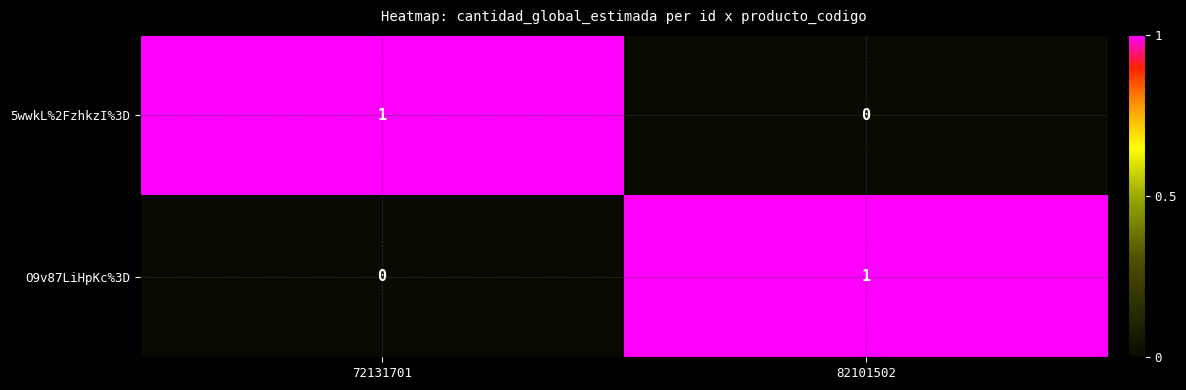

At which label does O9v87LiHpKc%3D reach its peak?

82101502